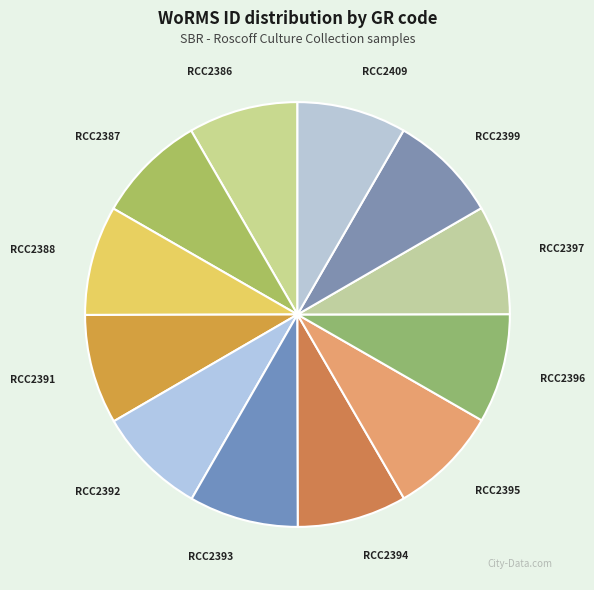

The RCC2395 slice represents 8% of the pie. True or false?

True